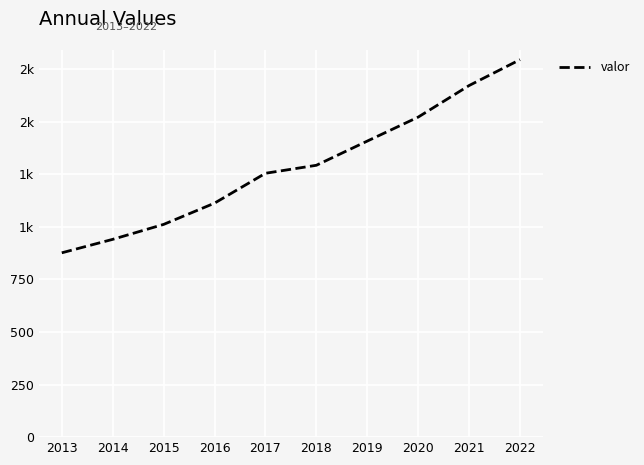

Read the value at 2018.

1292